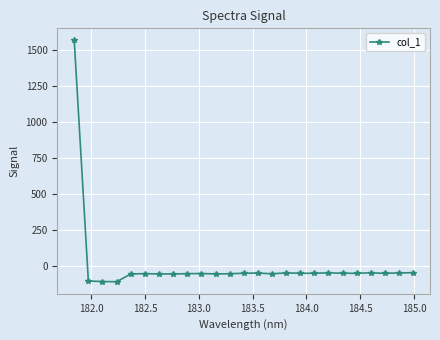

What is the value of the 16th point from the left?

-50.6